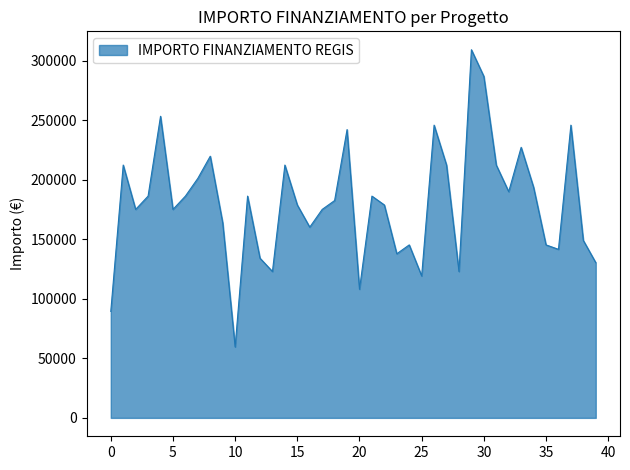

What is the maximum value shown in the chart?

309242.7